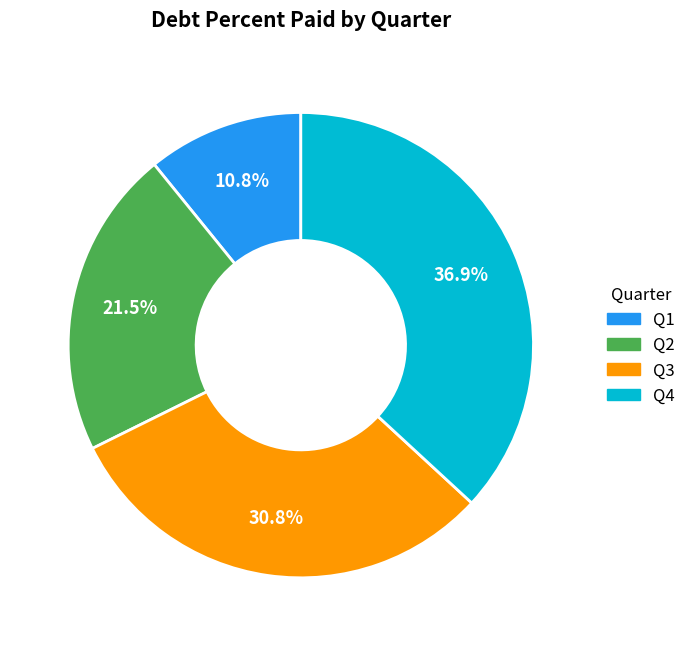

Is there any slice that represents more than half of the pie?

No